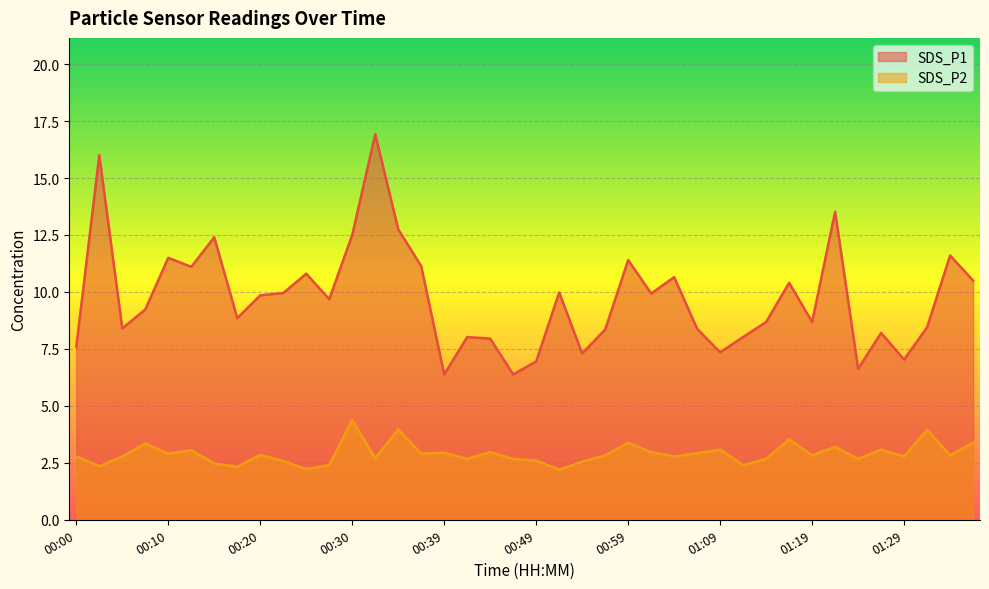

True or false: SDS_P2 and SDS_P1 intersect in this chart.

False